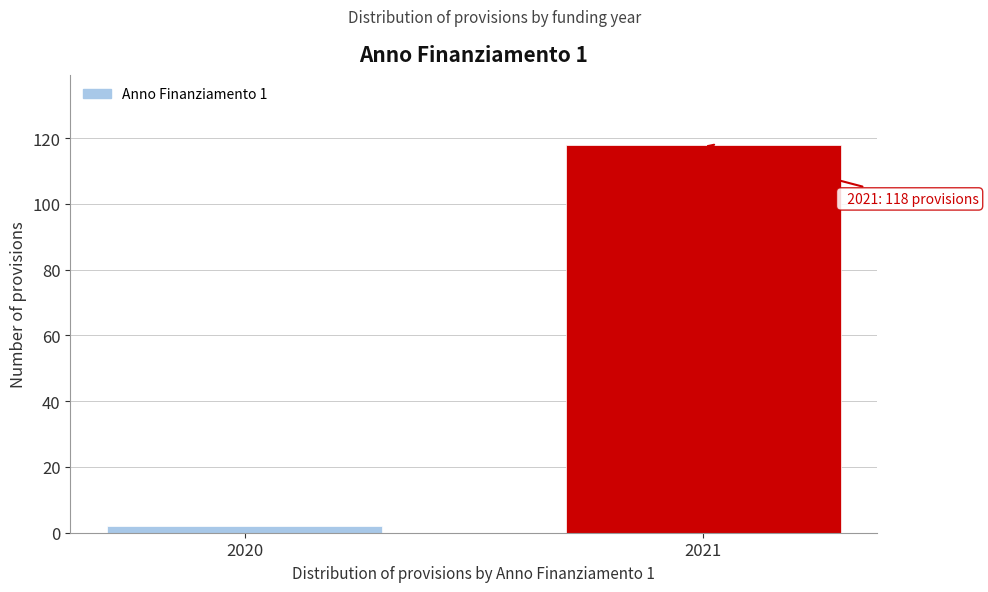

Reading right to left, extract all data points from this chart.

2021=118	2020=2